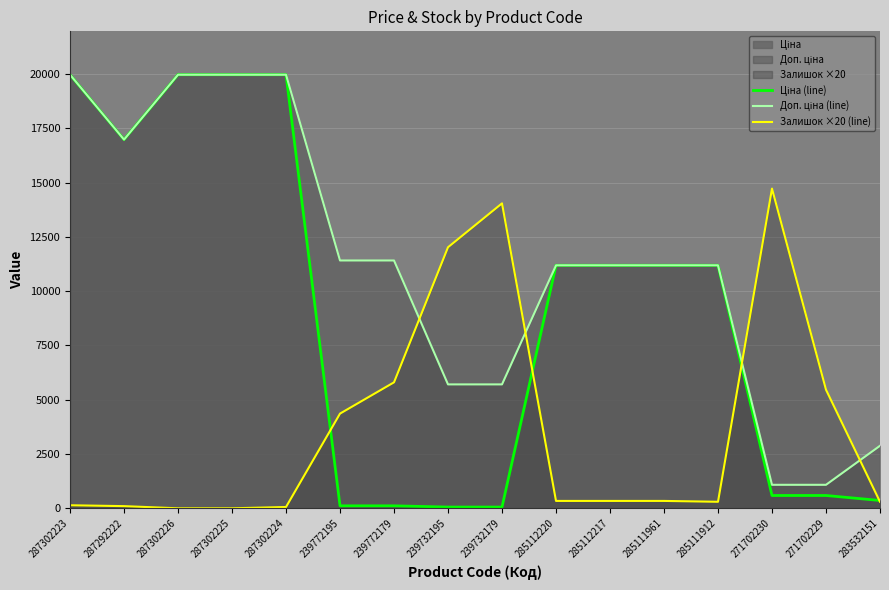

What is the difference between the maximum and minimum values in the Ціна (line) series?

19907.1